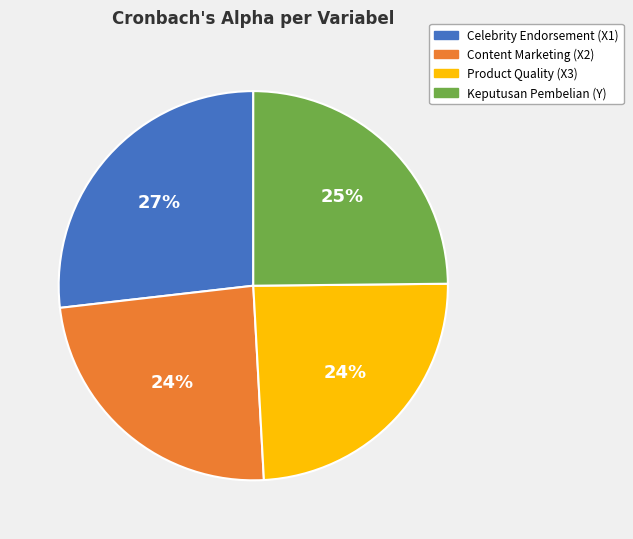

What percentage is the Keputusan Pembelian (Y) slice, to the nearest percent?

25%